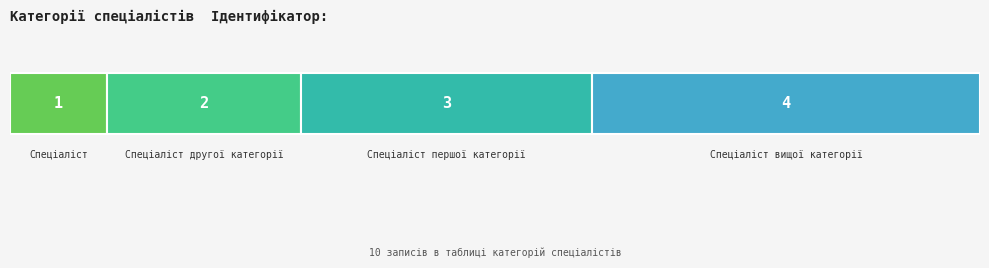

What is the value of the 1st bar from the left?

1